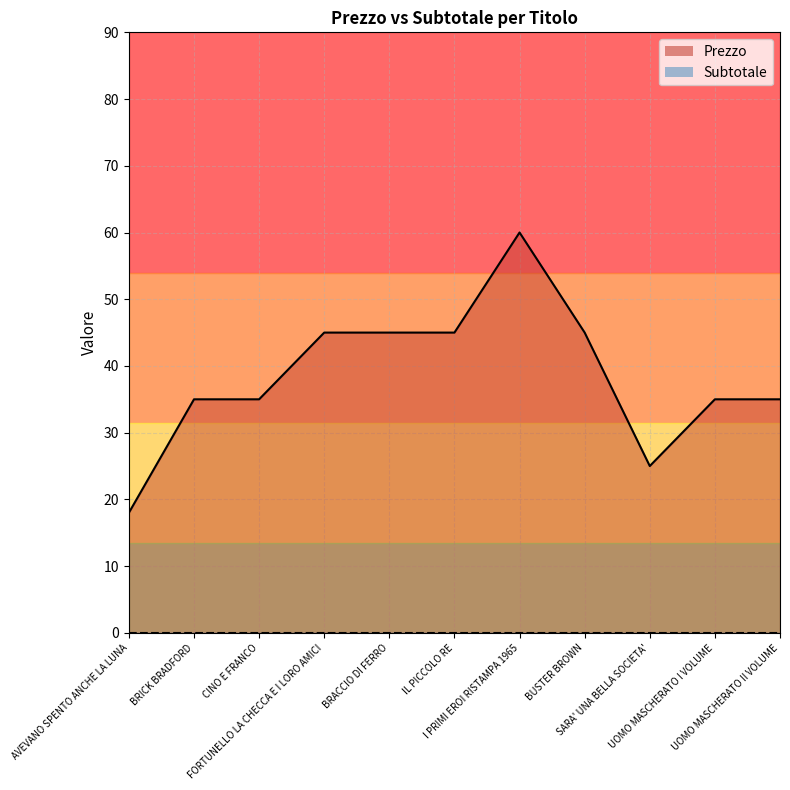

Rank the categories by value from lowest to highest.

AVEVANO SPENTO ANCHE LA LUNA, SARA' UNA BELLA SOCIETA', BRICK BRADFORD, CINO E FRANCO, UOMO MASCHERATO I VOLUME, UOMO MASCHERATO II VOLUME, FORTUNELLO LA CHECCA E I LORO AMICI, BRACCIO DI FERRO, IL PICCOLO RE, BUSTER BROWN, I PRIMI EROI RISTAMPA 1965